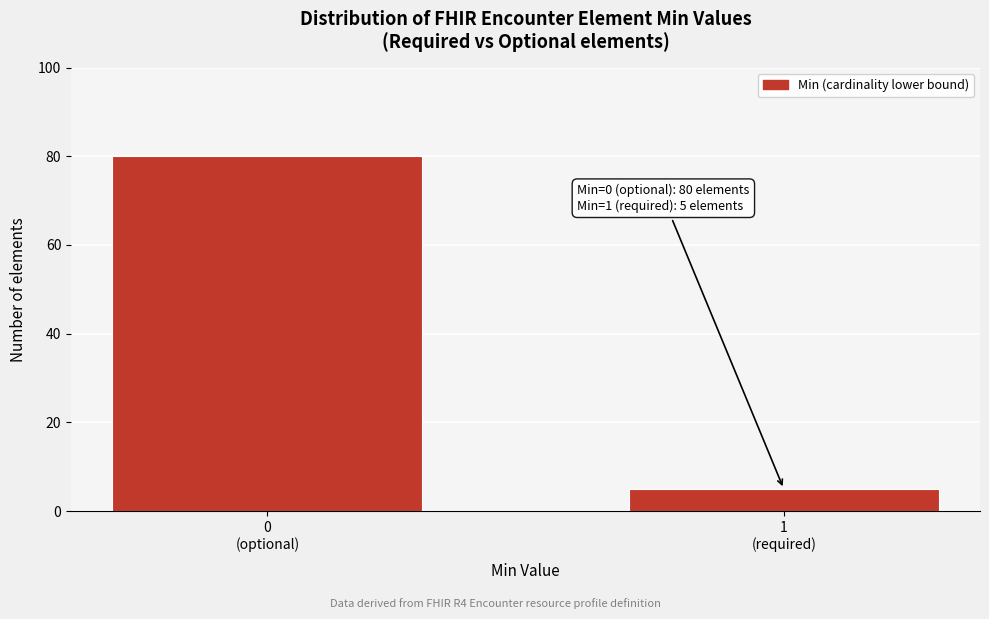

Reading left to right, what are all the values shown in this chart?

80	5